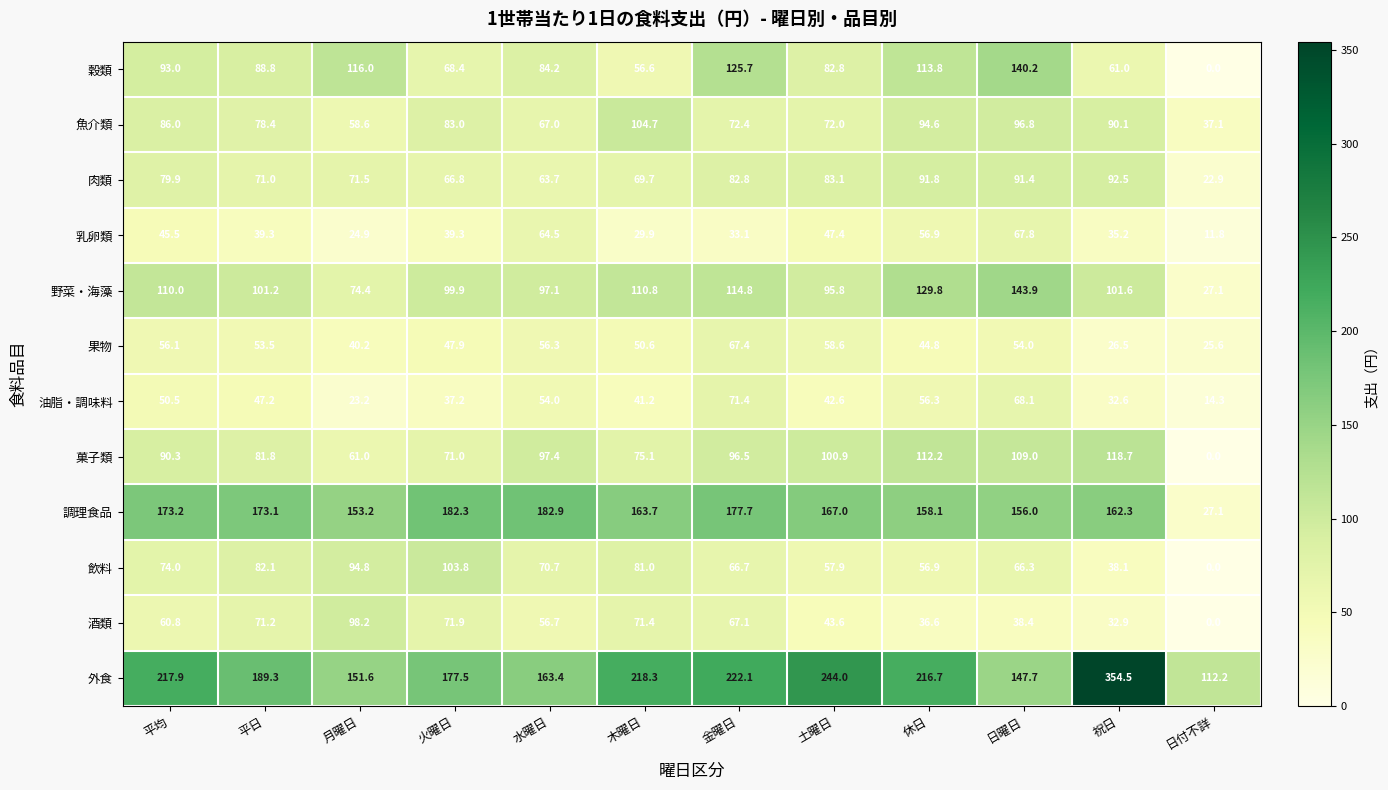

What is the average value of the 油脂・調味料 series?

44.9